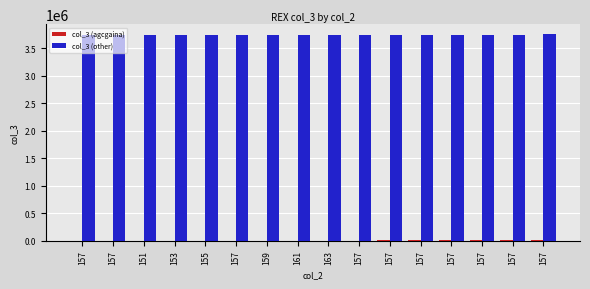

Read the col_3 (agcgaina) value at 157, to the nearest 50.

10200